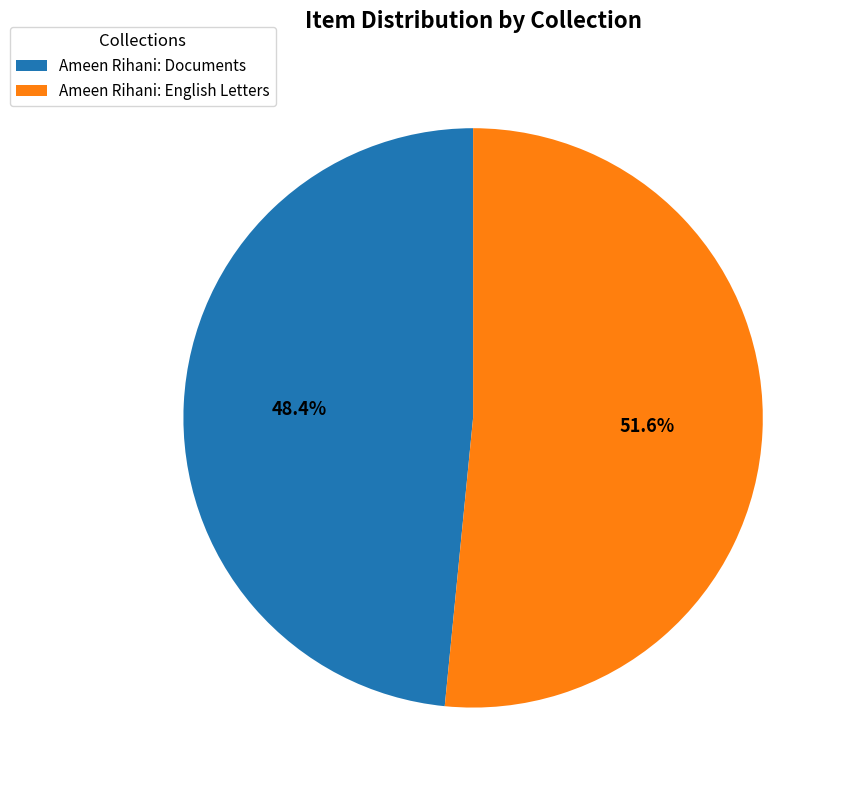

Rank the categories by value from highest to lowest.

Ameen Rihani: English Letters, Ameen Rihani: Documents